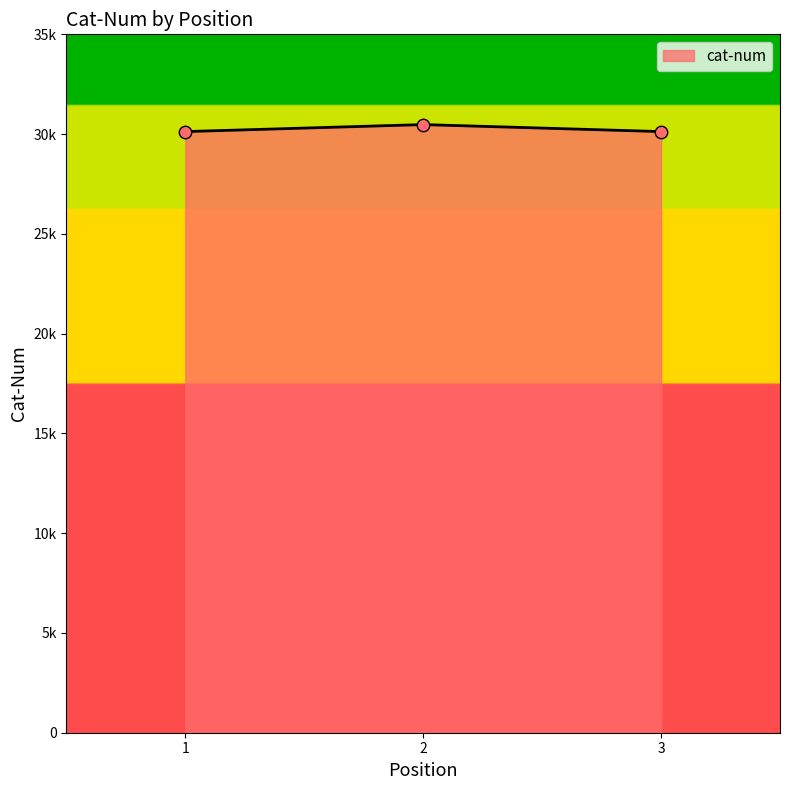

Between 2 and 3, which is larger?

2